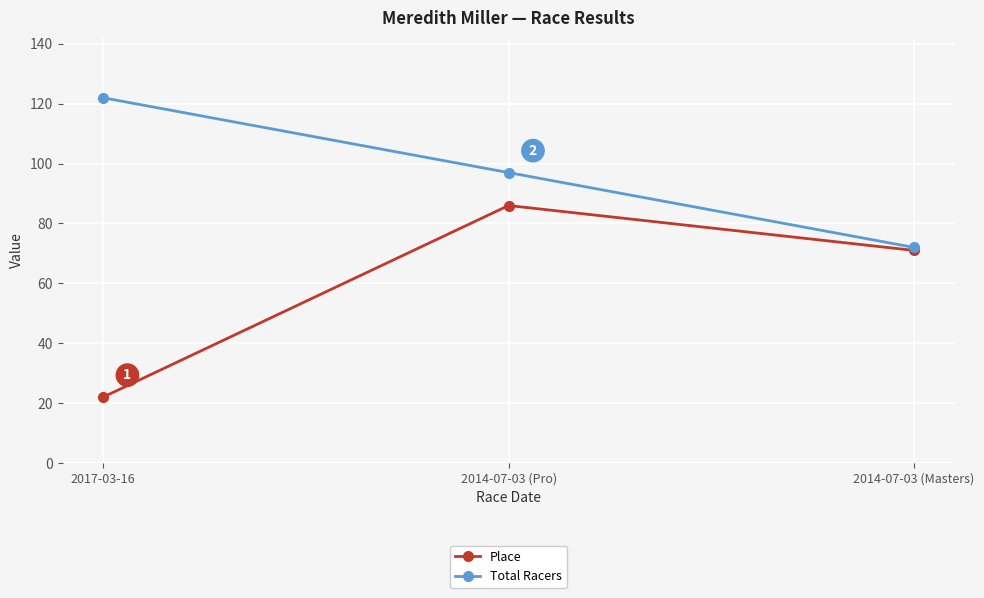

Is it true that Total Racers equals 41 at 2014-07-03 (Masters)?

False